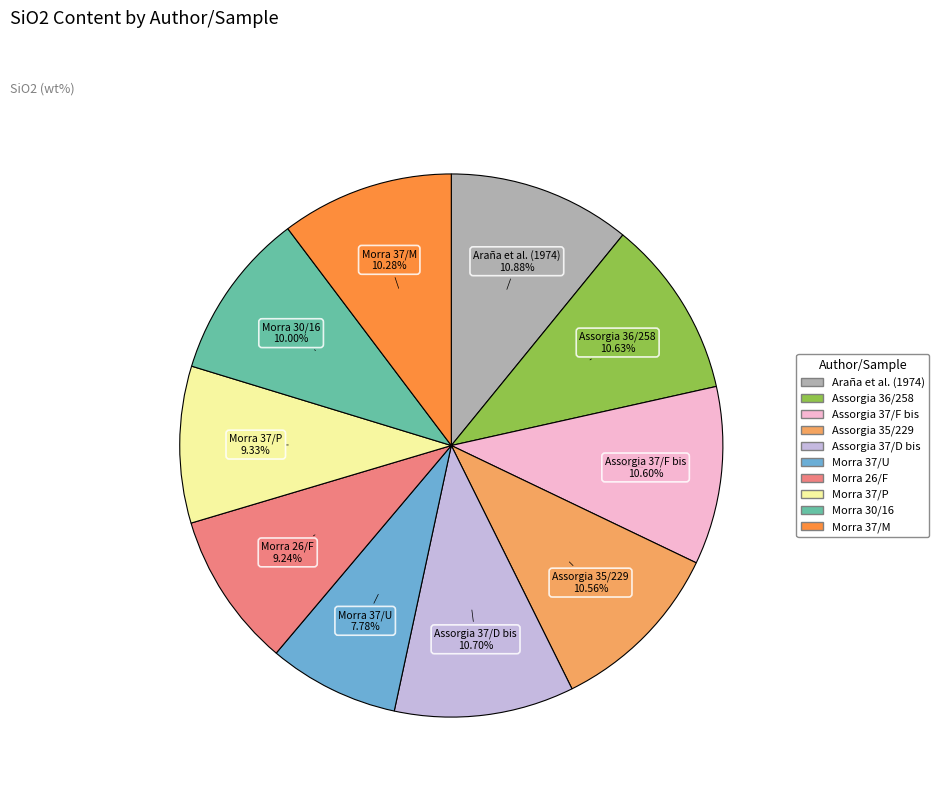

Does any single category account for the majority?

No